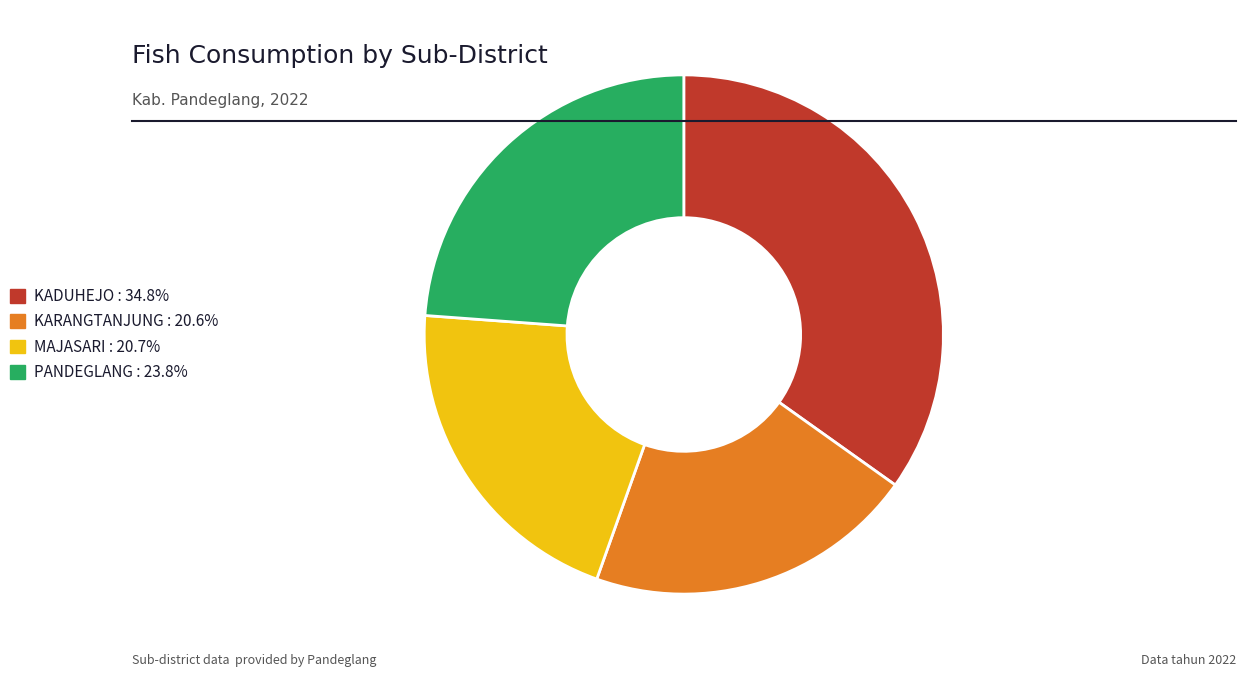

Which category has the biggest portion of the pie?

KADUHEJO